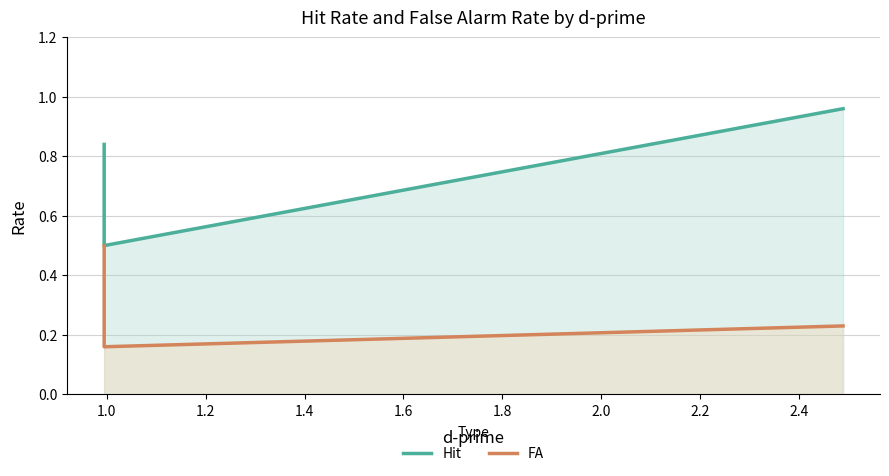

Which category has the lowest value in the Hit series?

1.0